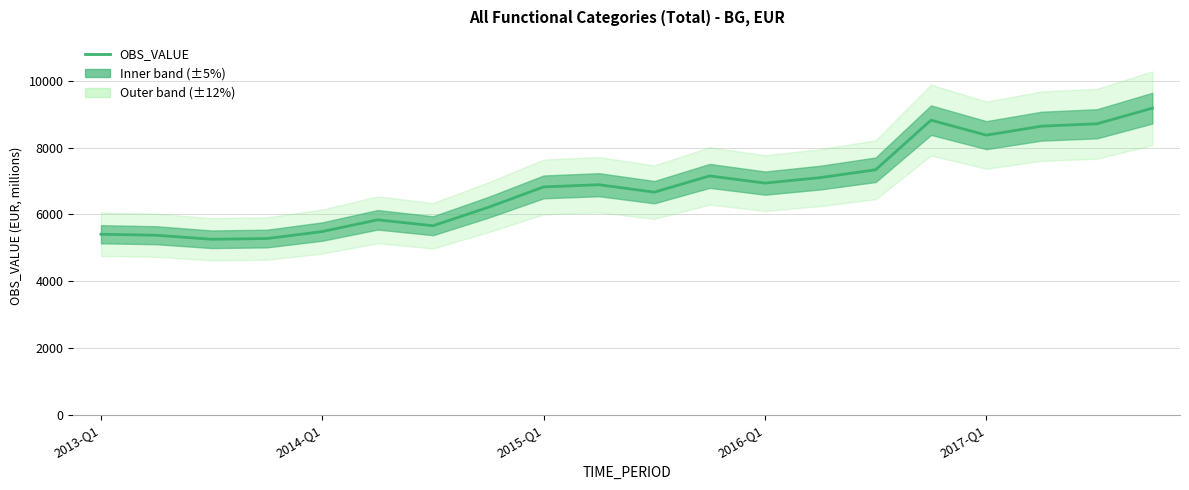

Where does the data first go above 6888?

9